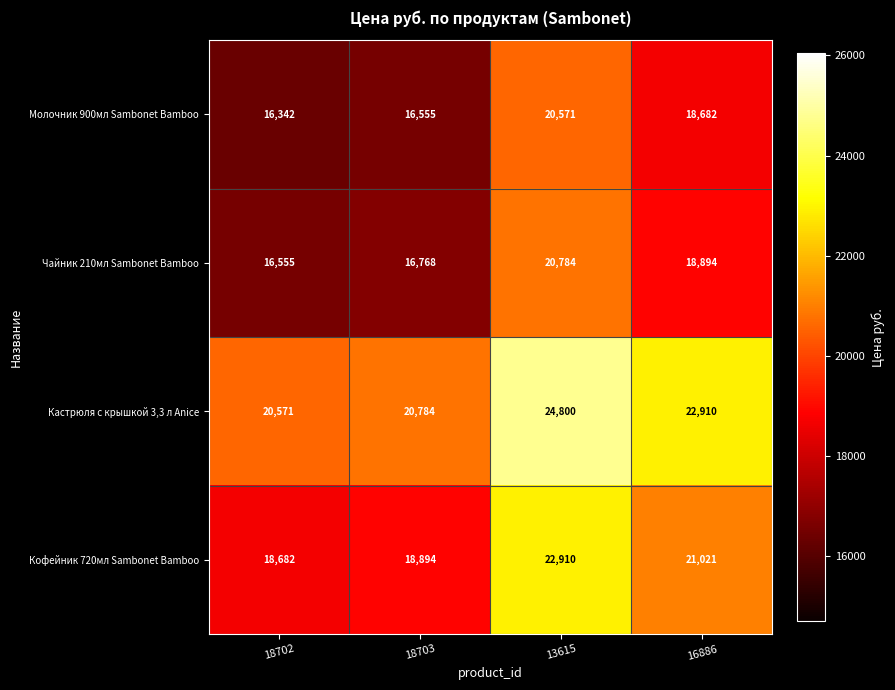

At 18702, list the series in order from smallest to largest.

Молочник 900мл Sambonet Bamboo, Чайник 210мл Sambonet Bamboo, Кофейник 720мл Sambonet Bamboo, Кастрюля с крышкой 3,3 л Anice